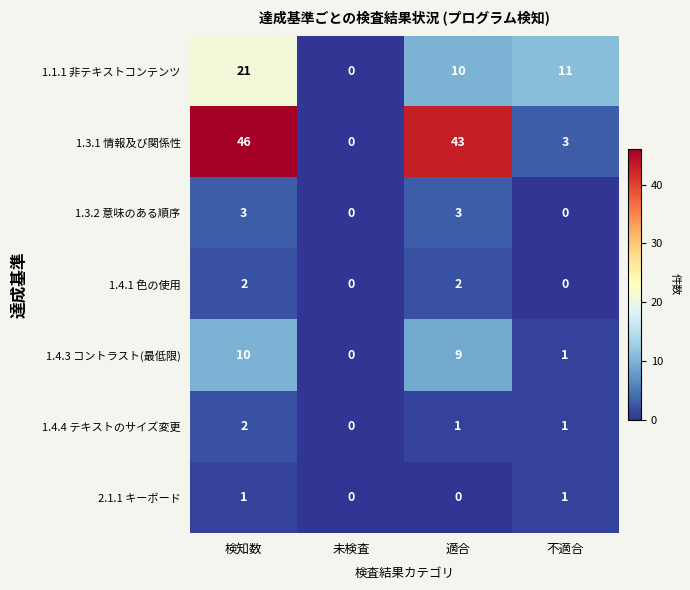

Between 未検査 and 適合, which series saw the biggest shift?

1.3.1 情報及び関係性